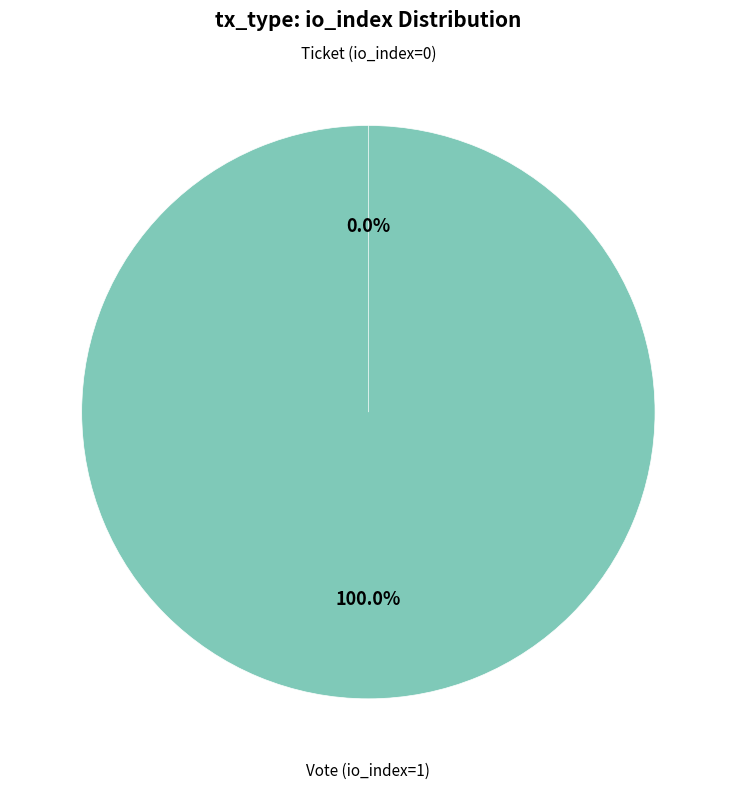

What percentage is the Vote (io_index=1) slice, to the nearest percent?

100%